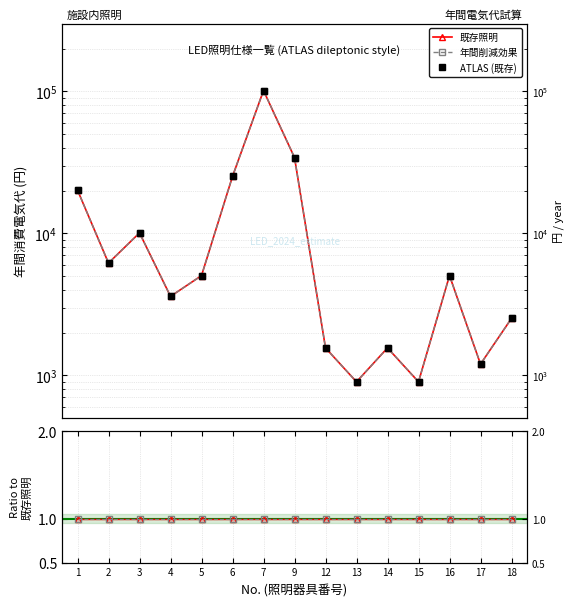

Is the value of 既存照明 at 4 greater than the value of 年間削減効果 at 3?

No